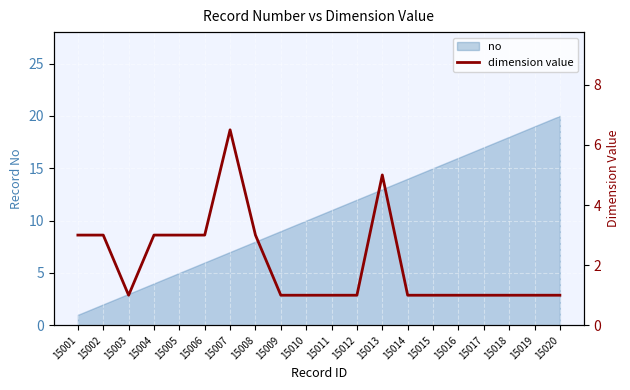

Is it true that no equals 6 at 15006?

True